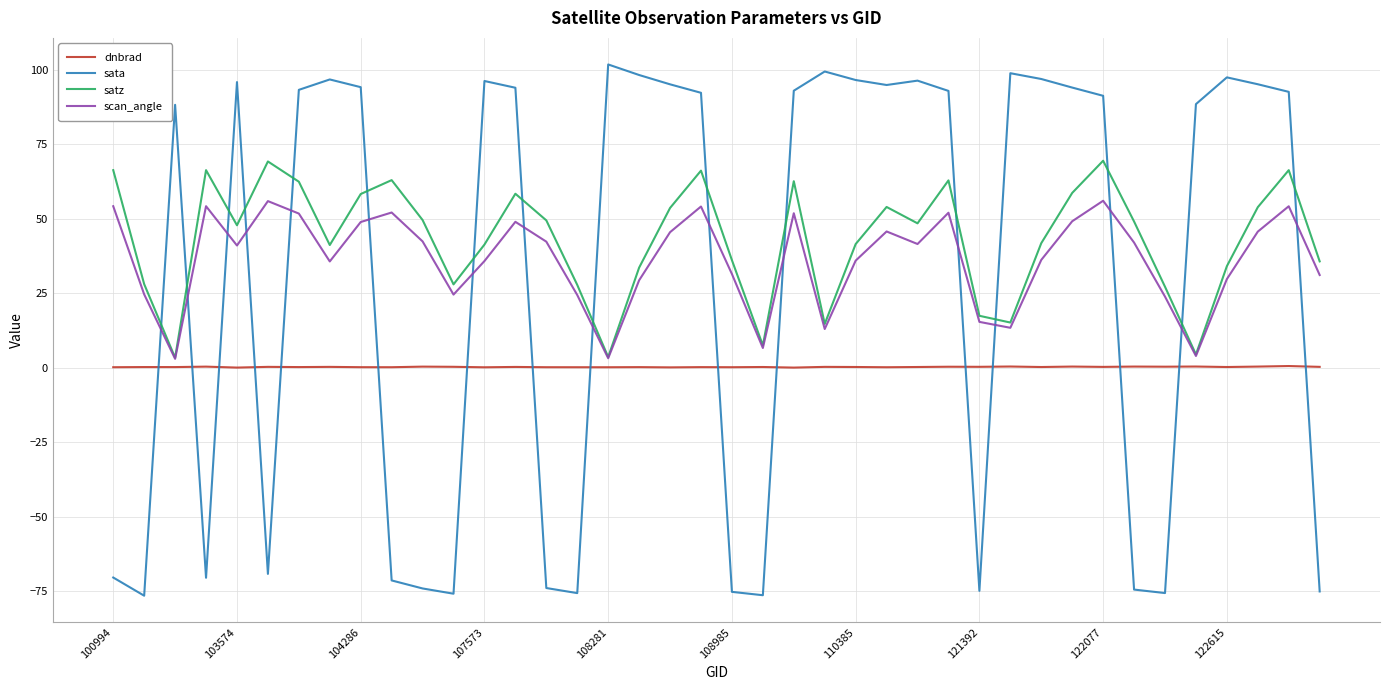

After their last crossing, which series has the higher values: scan_angle or sata?

scan_angle